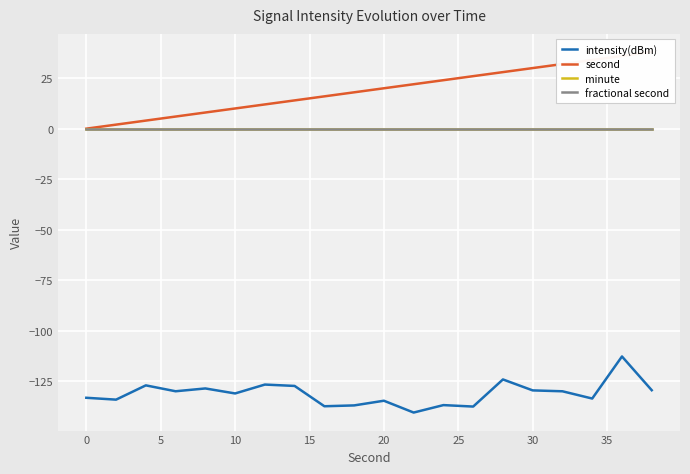

True or false: minute has more than 2 interior local peaks.

False